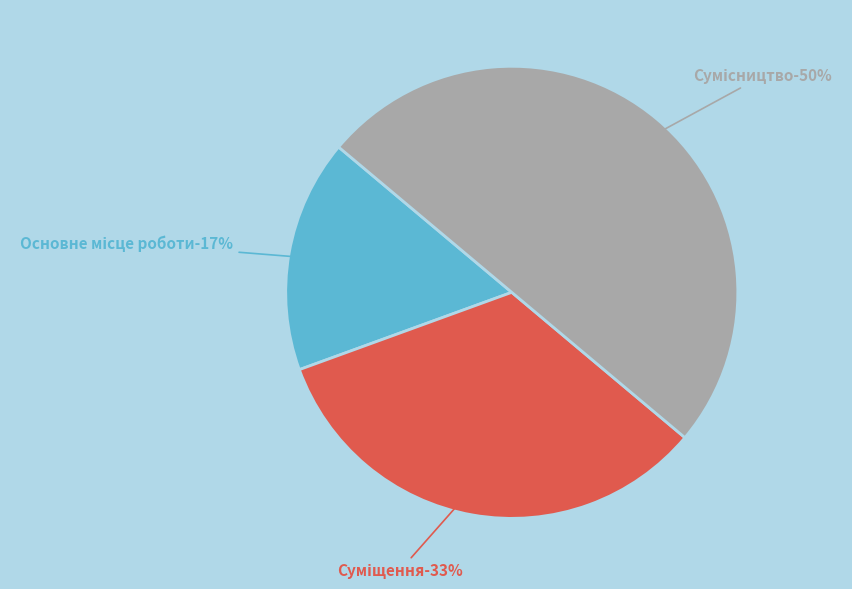

How many slices are in this pie chart?

3